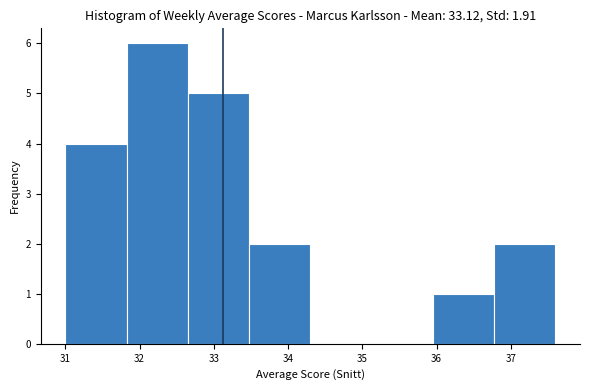

Which range on the x-axis has the tallest bar?

31.8 to 32.7